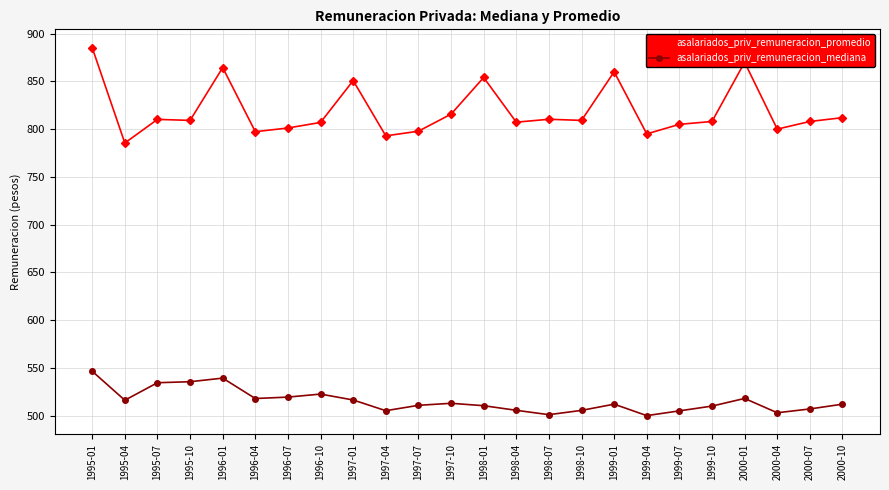

List the series in order of their peak value, lowest first.

asalariados_priv_remuneracion_mediana, asalariados_priv_remuneracion_promedio